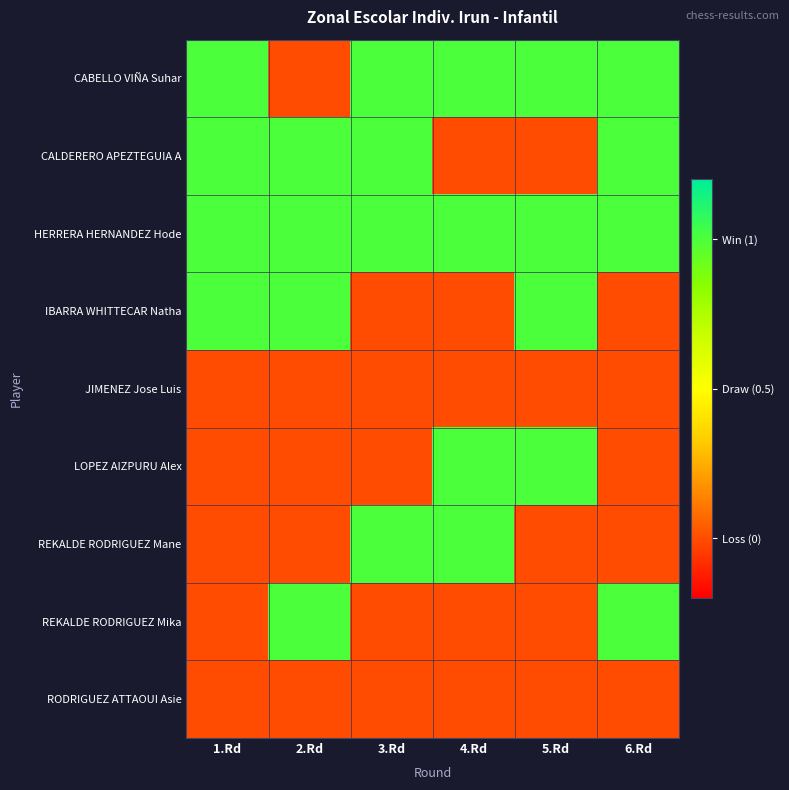

Reading left to right, list all the values displayed in this chart.

CABELLO VIÑA Suhar: 1.Rd=1	2.Rd=0	3.Rd=1	4.Rd=1	5.Rd=1	6.Rd=1
CALDERERO APEZTEGUIA A: 1.Rd=1	2.Rd=1	3.Rd=1	4.Rd=0	5.Rd=0	6.Rd=1
HERRERA HERNANDEZ Hode: 1.Rd=1	2.Rd=1	3.Rd=1	4.Rd=1	5.Rd=1	6.Rd=1
IBARRA WHITTECAR Natha: 1.Rd=1	2.Rd=1	3.Rd=0	4.Rd=0	5.Rd=1	6.Rd=0
JIMENEZ Jose Luis: 1.Rd=0	2.Rd=0	3.Rd=0	4.Rd=0	5.Rd=0	6.Rd=0
LOPEZ AIZPURU Alex: 1.Rd=0	2.Rd=0	3.Rd=0	4.Rd=1	5.Rd=1	6.Rd=0
REKALDE RODRIGUEZ Mane: 1.Rd=0	2.Rd=0	3.Rd=1	4.Rd=1	5.Rd=0	6.Rd=0
REKALDE RODRIGUEZ Mika: 1.Rd=0	2.Rd=1	3.Rd=0	4.Rd=0	5.Rd=0	6.Rd=1
RODRIGUEZ ATTAOUI Asie: 1.Rd=0	2.Rd=0	3.Rd=0	4.Rd=0	5.Rd=0	6.Rd=0